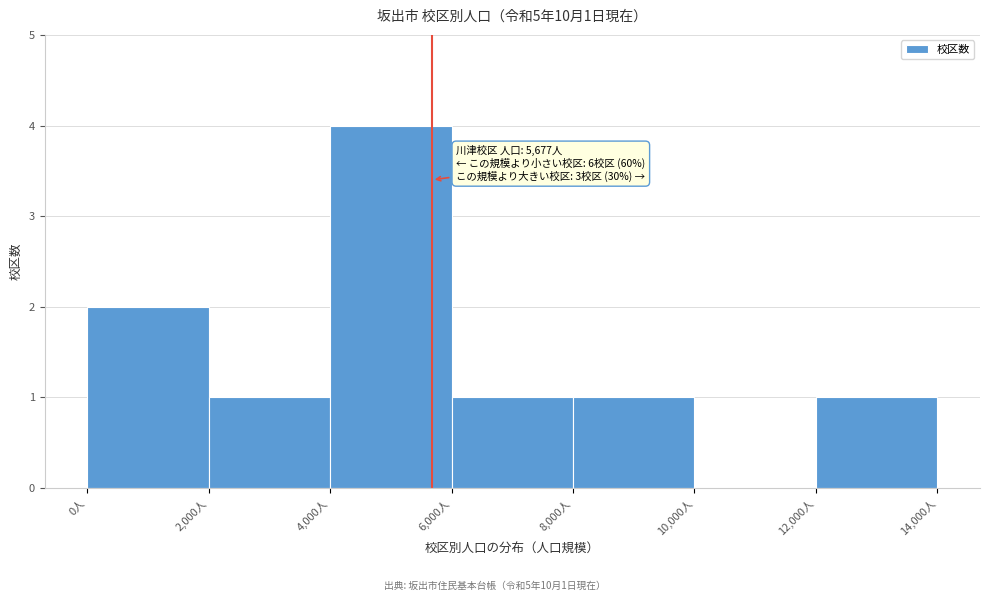

Over which range of the x-axis is the bar tallest?

4000 to 6000